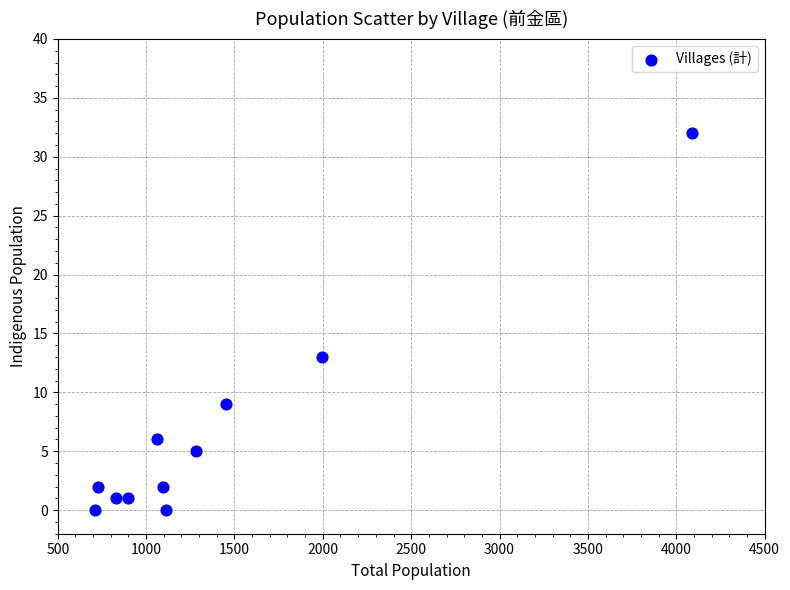

What is the average Y value?

6